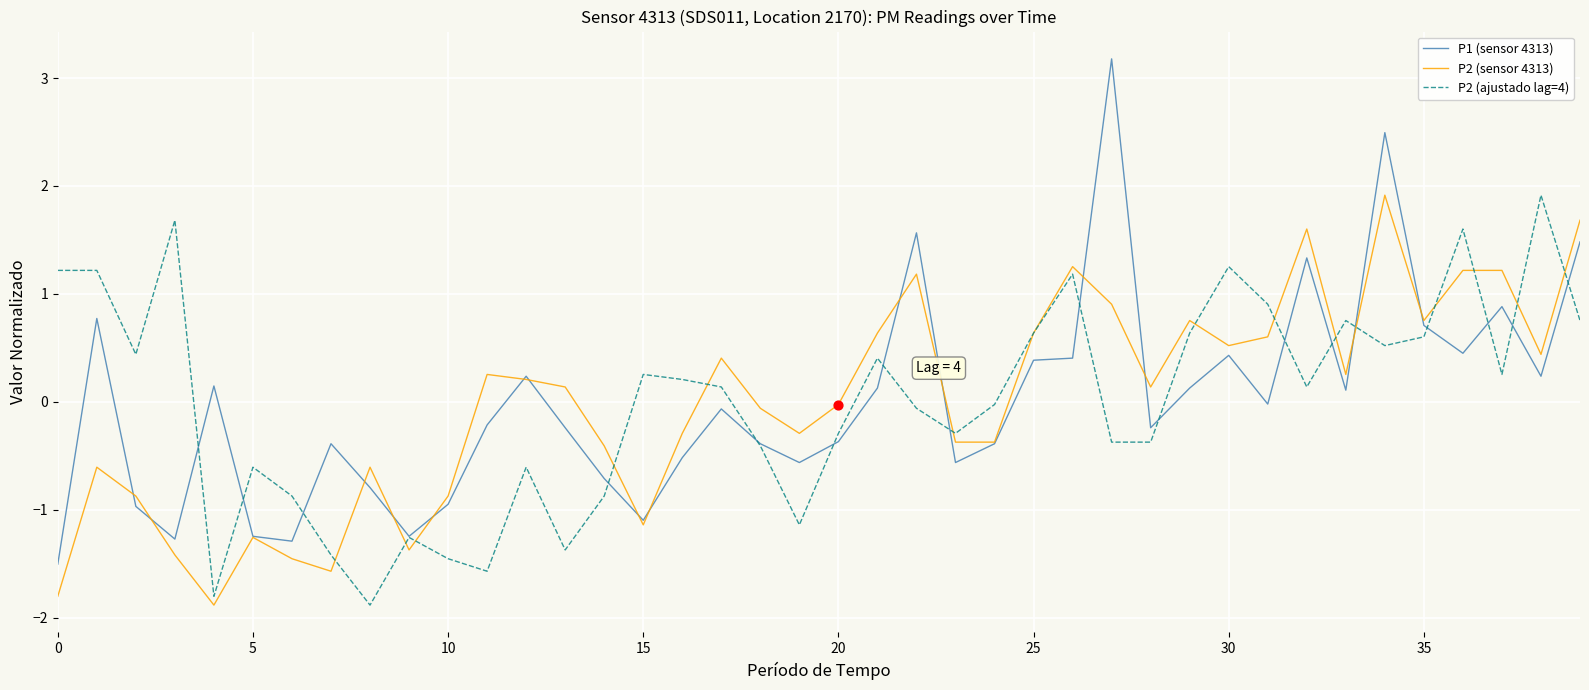

What are all the series names shown in the legend?

P1 (sensor 4313), P2 (sensor 4313), P2 (ajustado lag=4)